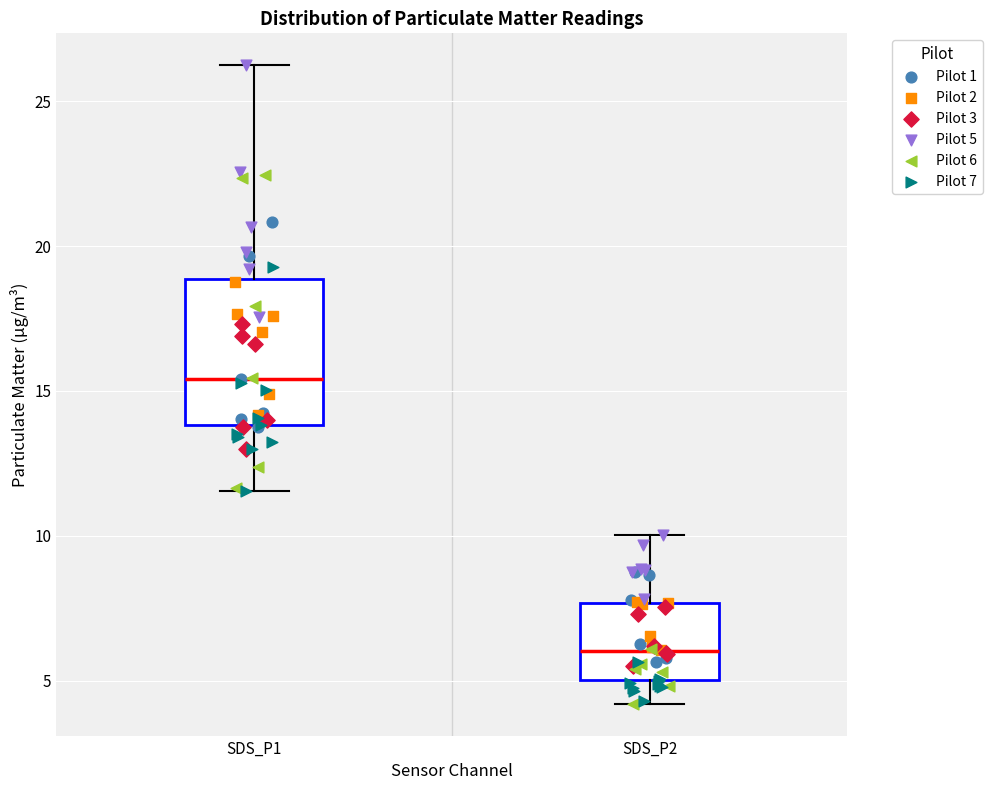

Where is the upper edge of the box for SDS_P2 on the y-axis? The values are not printed on the chart, so give them approximately, as read against the axis.

7.5